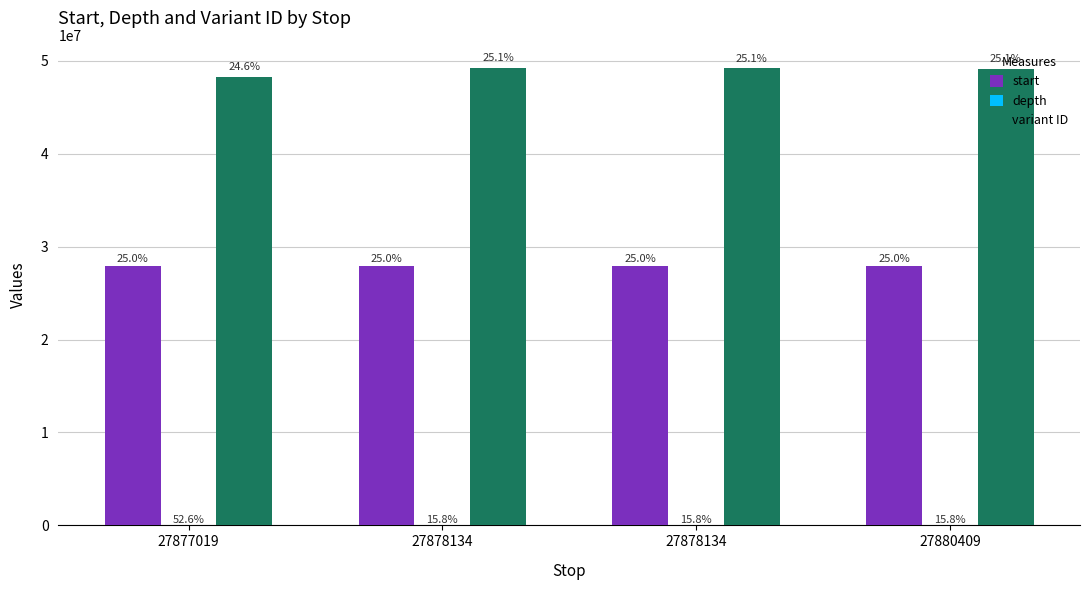

Which label corresponds to the largest value in the chart?

27878134